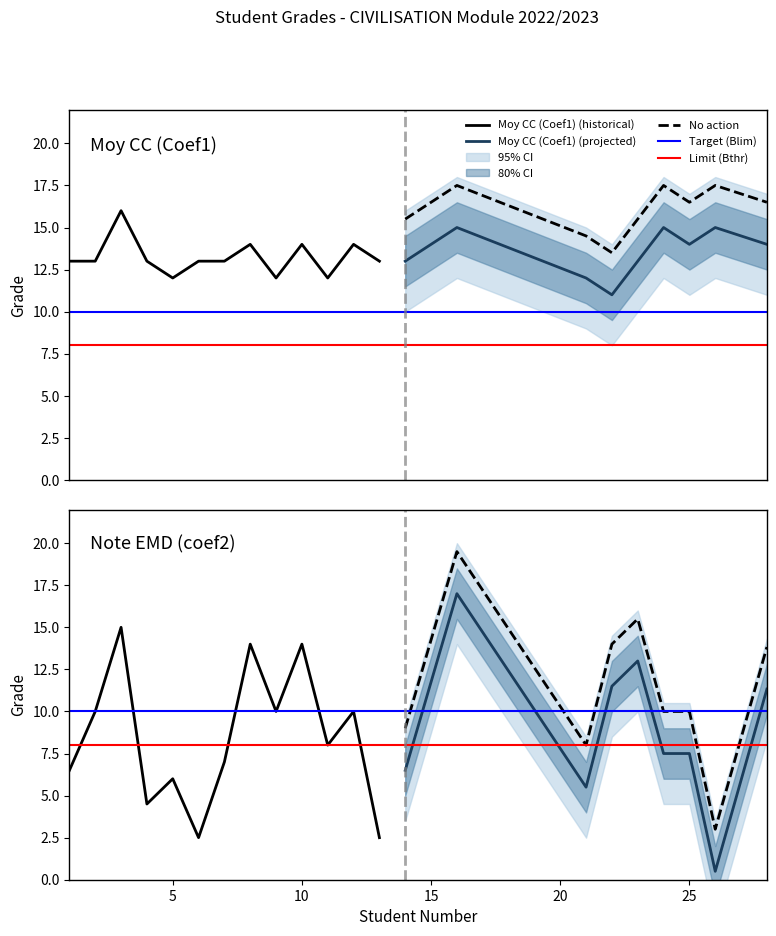

Is it true that Moy CC (Coef1) equals 14.0 at 8?

True